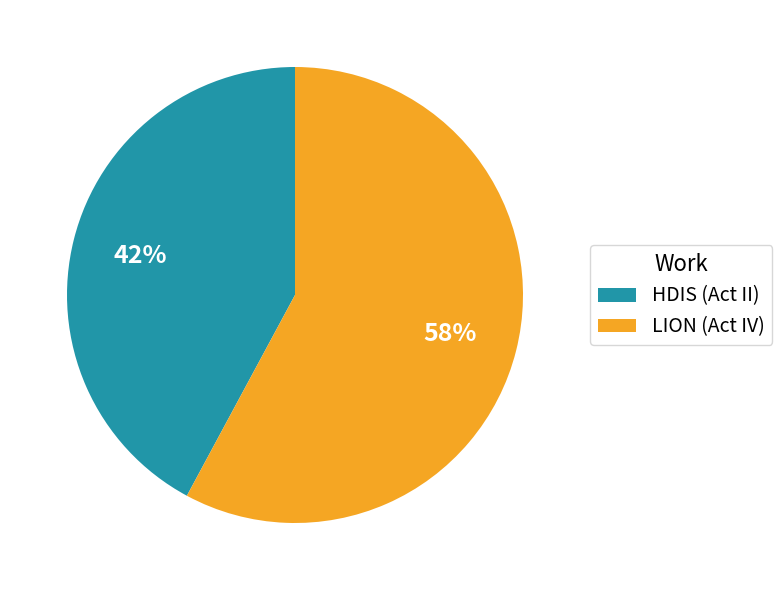

Combined, do LION (Act IV) and HDIS (Act II) account for over 50%?

Yes